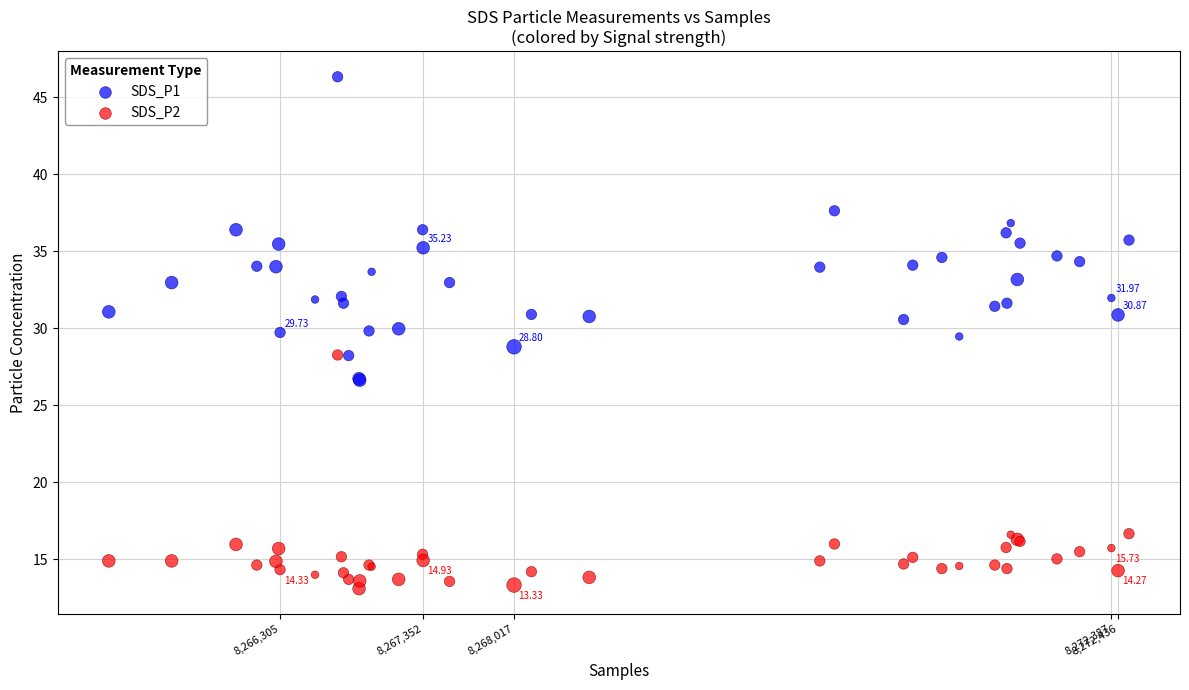

Which series reaches the minimum Y coordinate?

SDS_P2